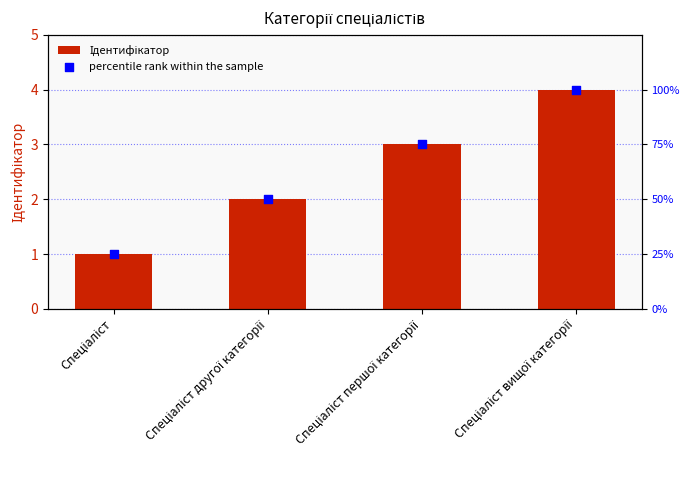

What is the total value across all series at Спеціаліст?

26